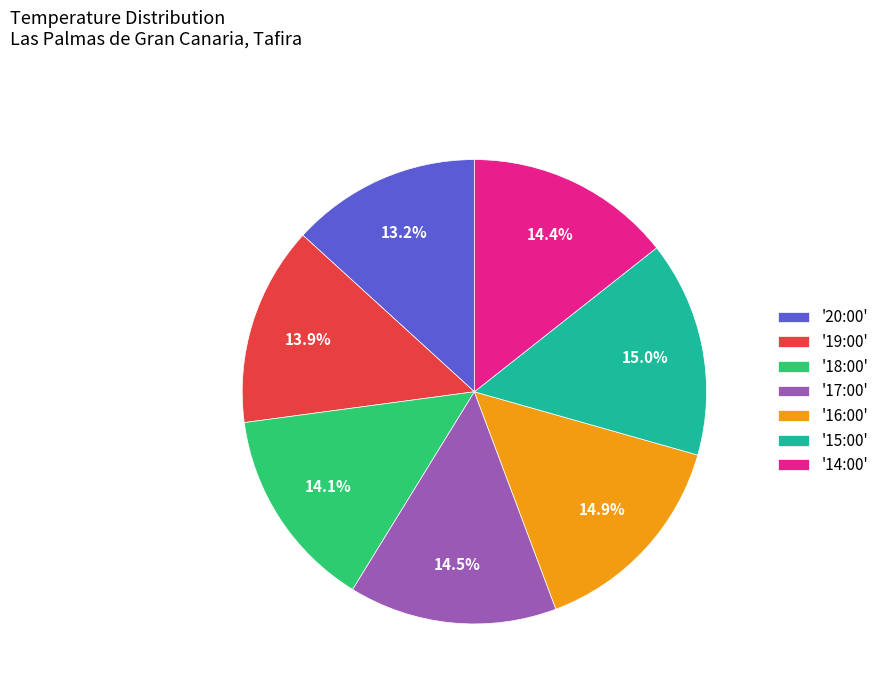

Which slice is the smallest?

'20:00'